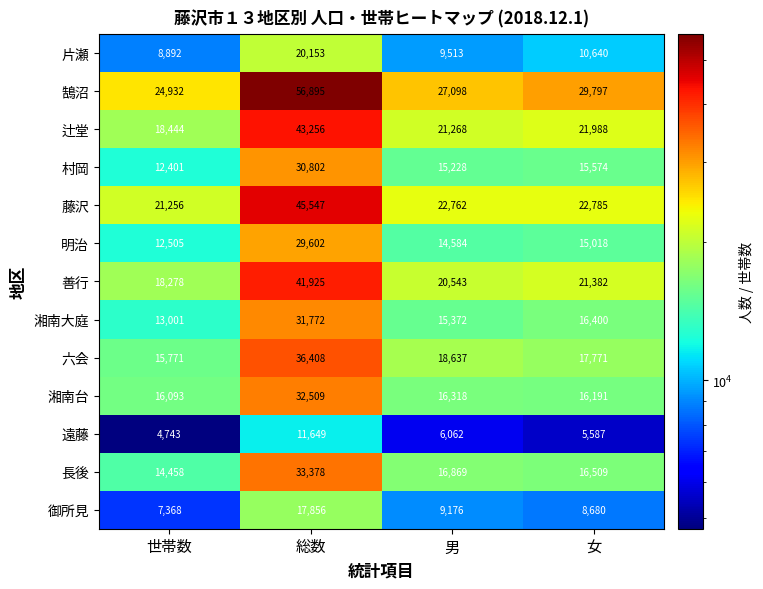

True or false: 御所見 has a value of 2445 at 男.

False